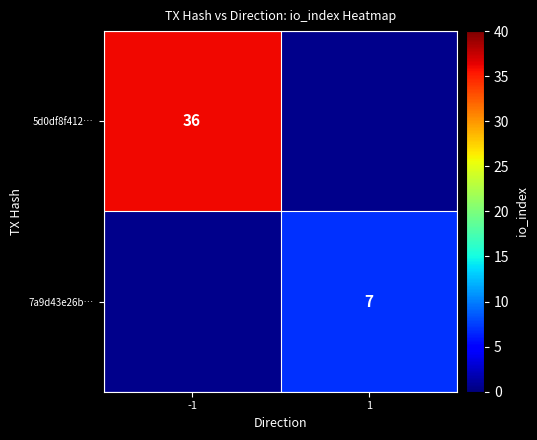

True or false: 7a9d43e26b… has a value of 7 at 1.

True